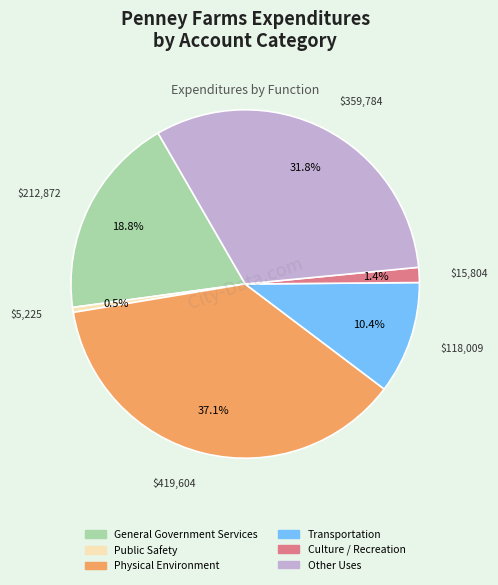

To the nearest percent, what is the difference between the largest and smallest slice percentages?

37%